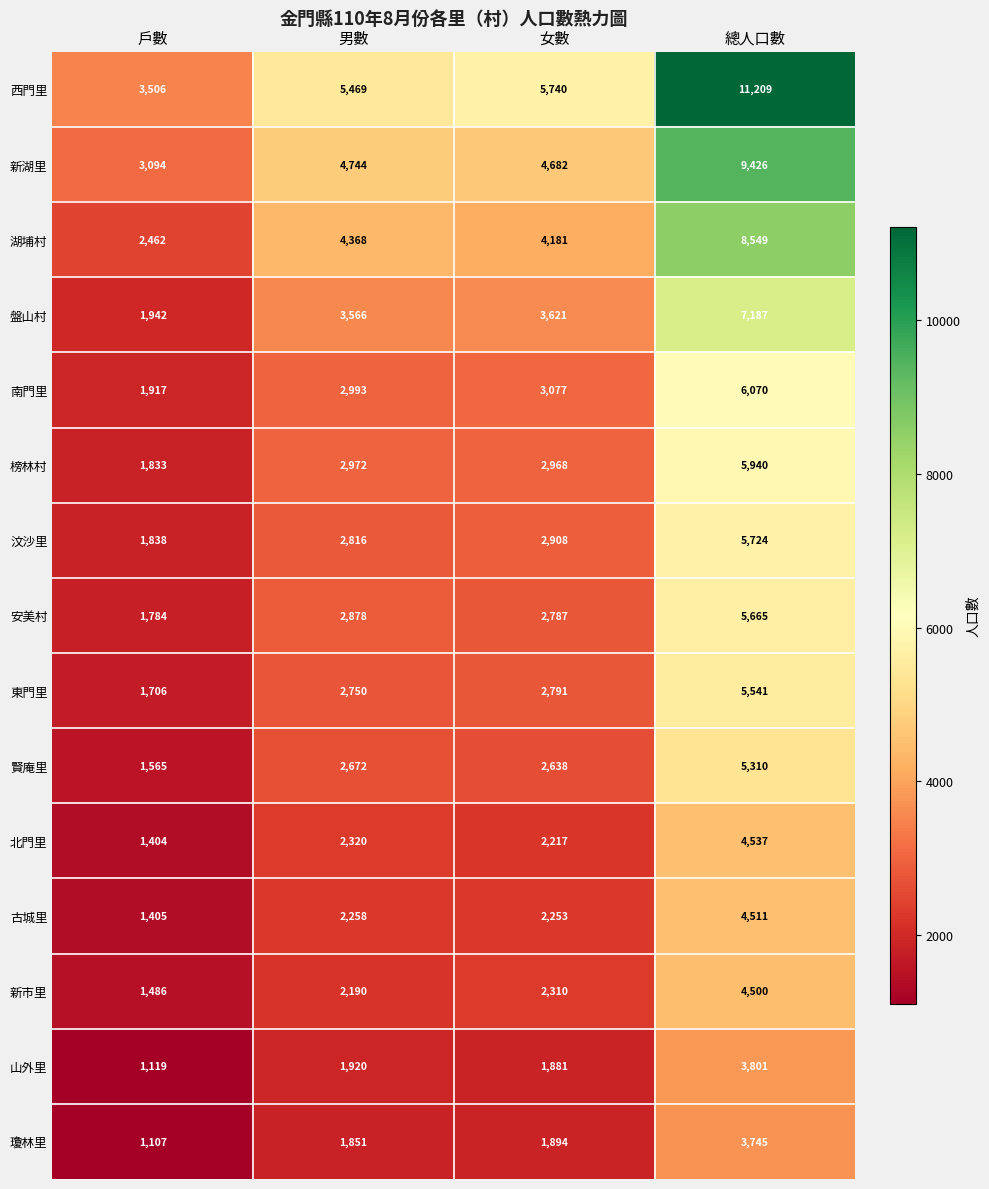

What is the sum of the 西門里 values at 男數 and 女數?

11209